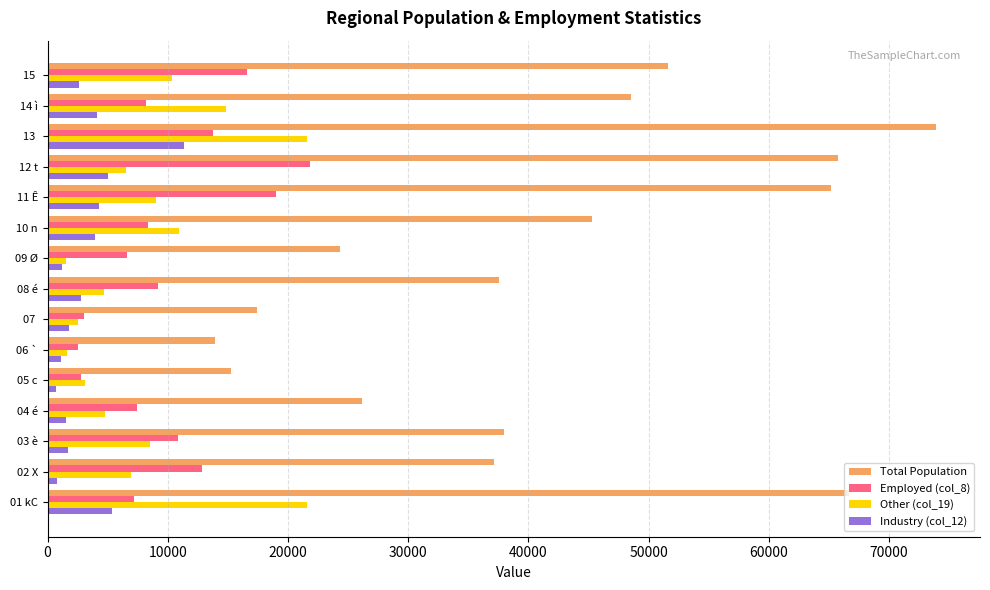

Which series has the largest range (max minus min)?

Total Population